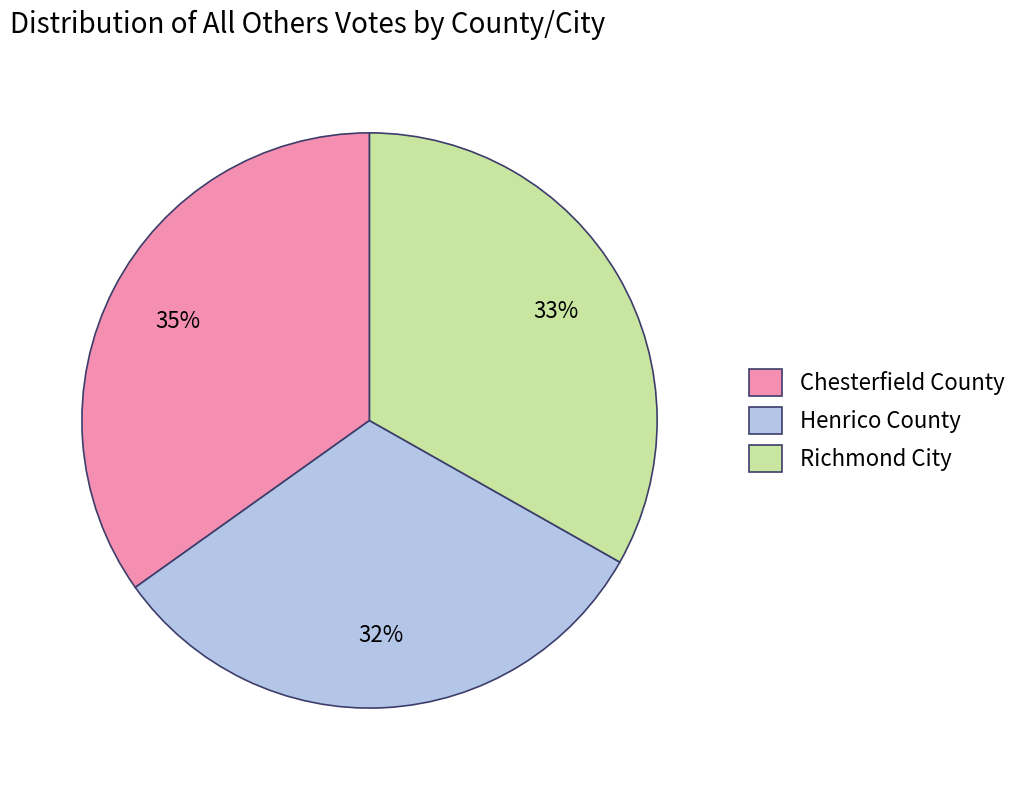

Which category has the smallest portion of the pie?

Henrico County